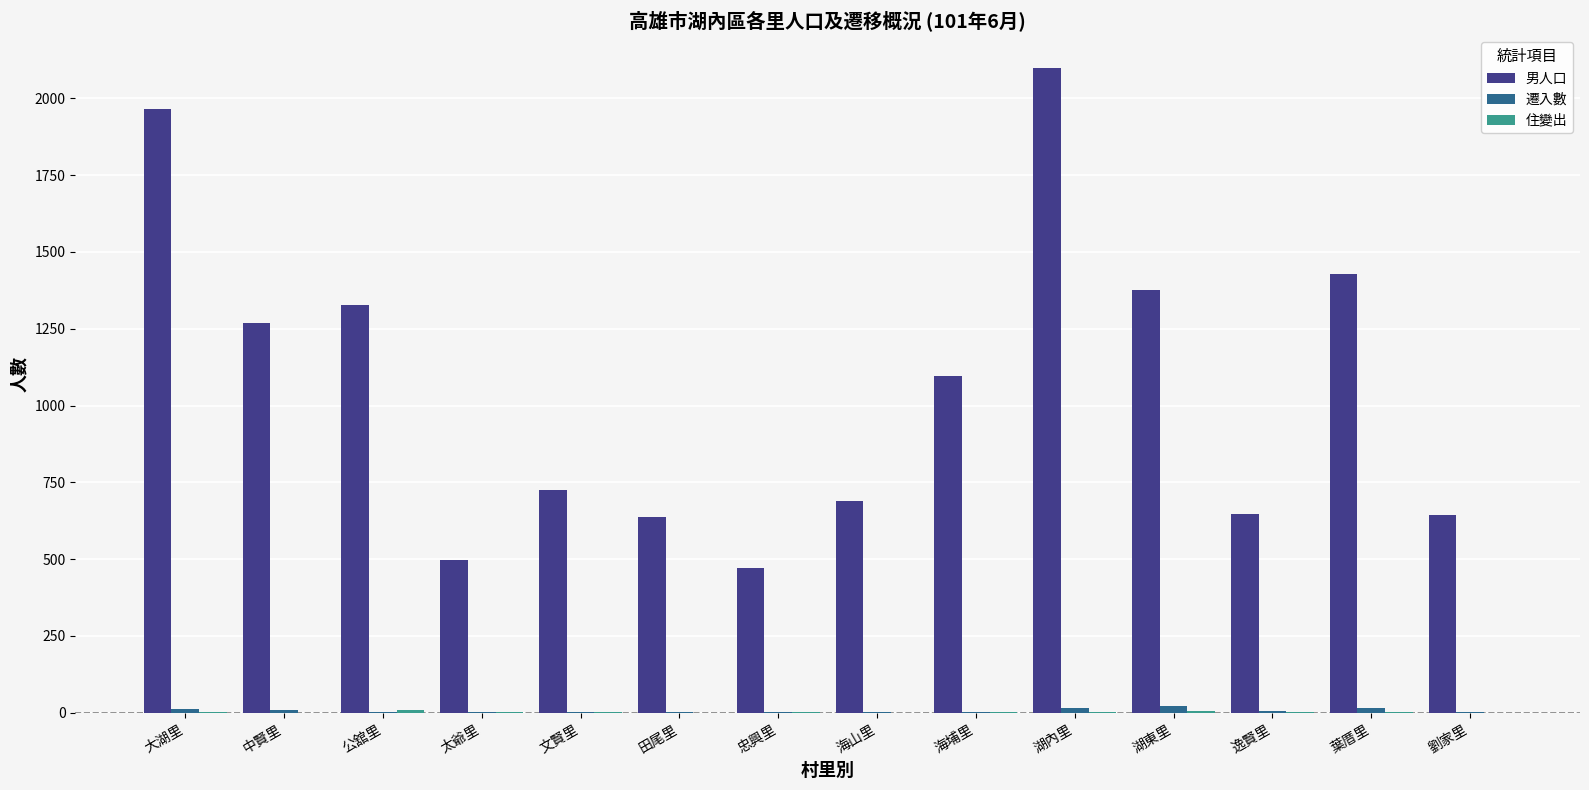

Which series has the largest total across all categories?

男人口